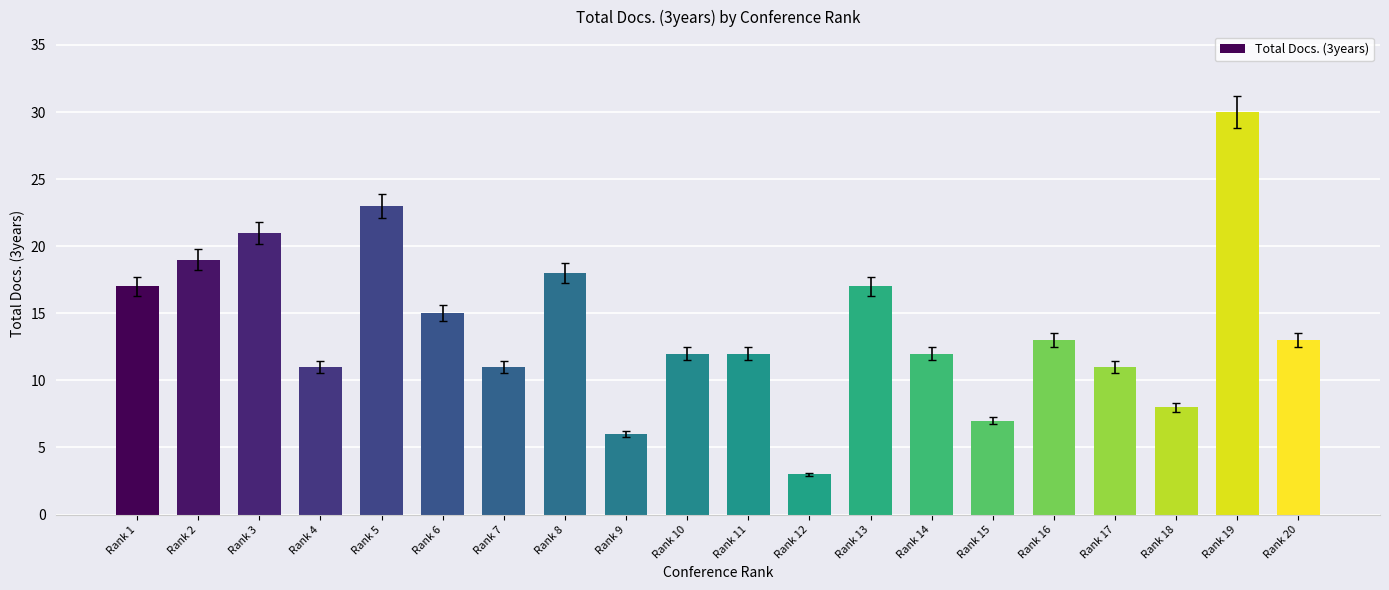

What is the maximum value shown in the chart?

30